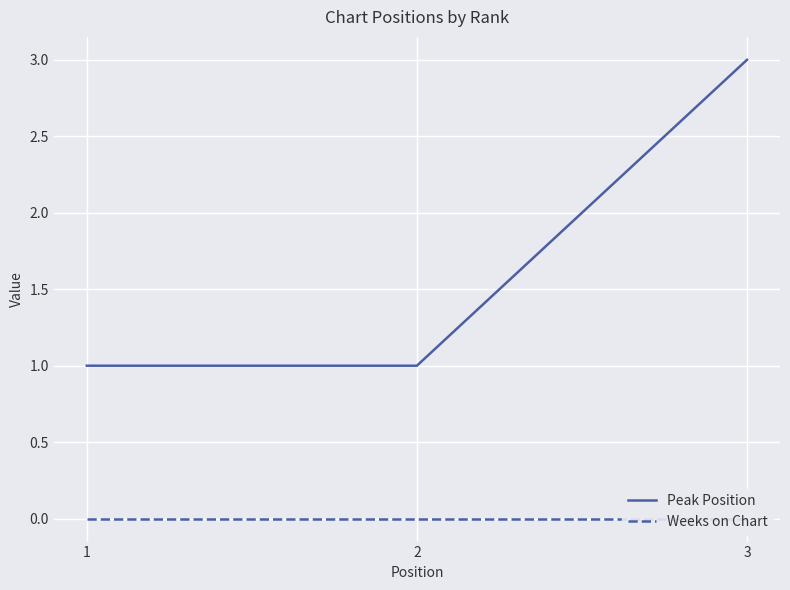

List the series in order of their peak value, lowest first.

Weeks on Chart, Peak Position